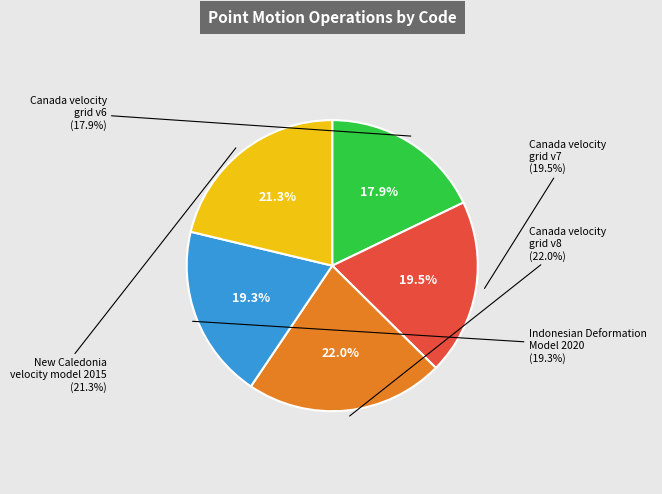

To the nearest percent, what is the average slice percentage?

20%